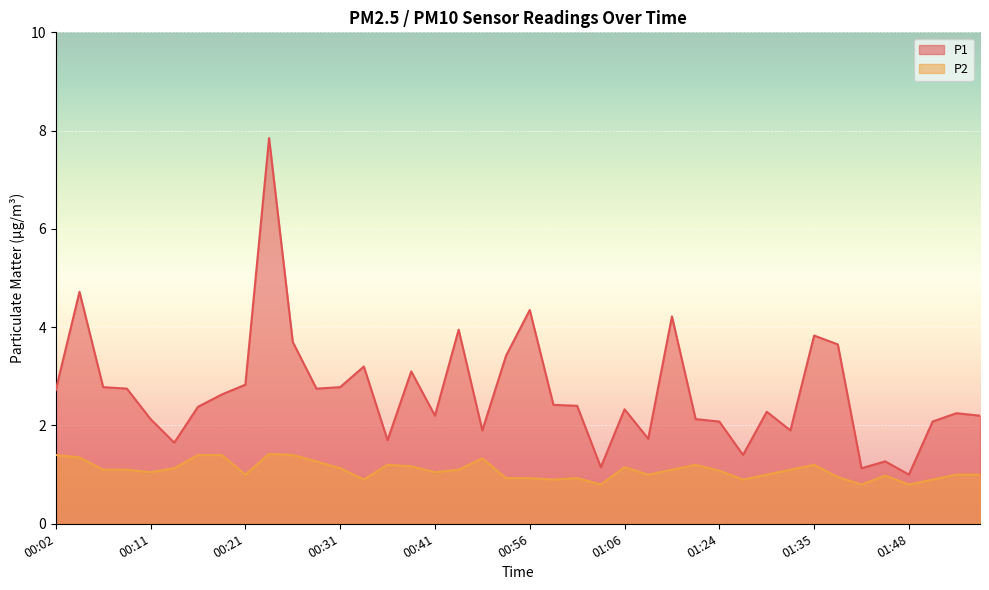

Rank the categories by P1 value from lowest to highest.

01:48, 01:43, 01:04, 01:45, 01:27, 00:14, 00:36, 01:09, 00:51, 01:32, 01:24, 01:50, 00:11, 01:22, 00:41, 01:55, 01:53, 01:29, 01:06, 00:16, 01:01, 00:59, 00:19, 00:02, 00:09, 00:28, 00:06, 00:31, 00:21, 00:38, 00:33, 00:54, 01:40, 00:26, 01:35, 00:49, 01:12, 00:56, 00:04, 00:23